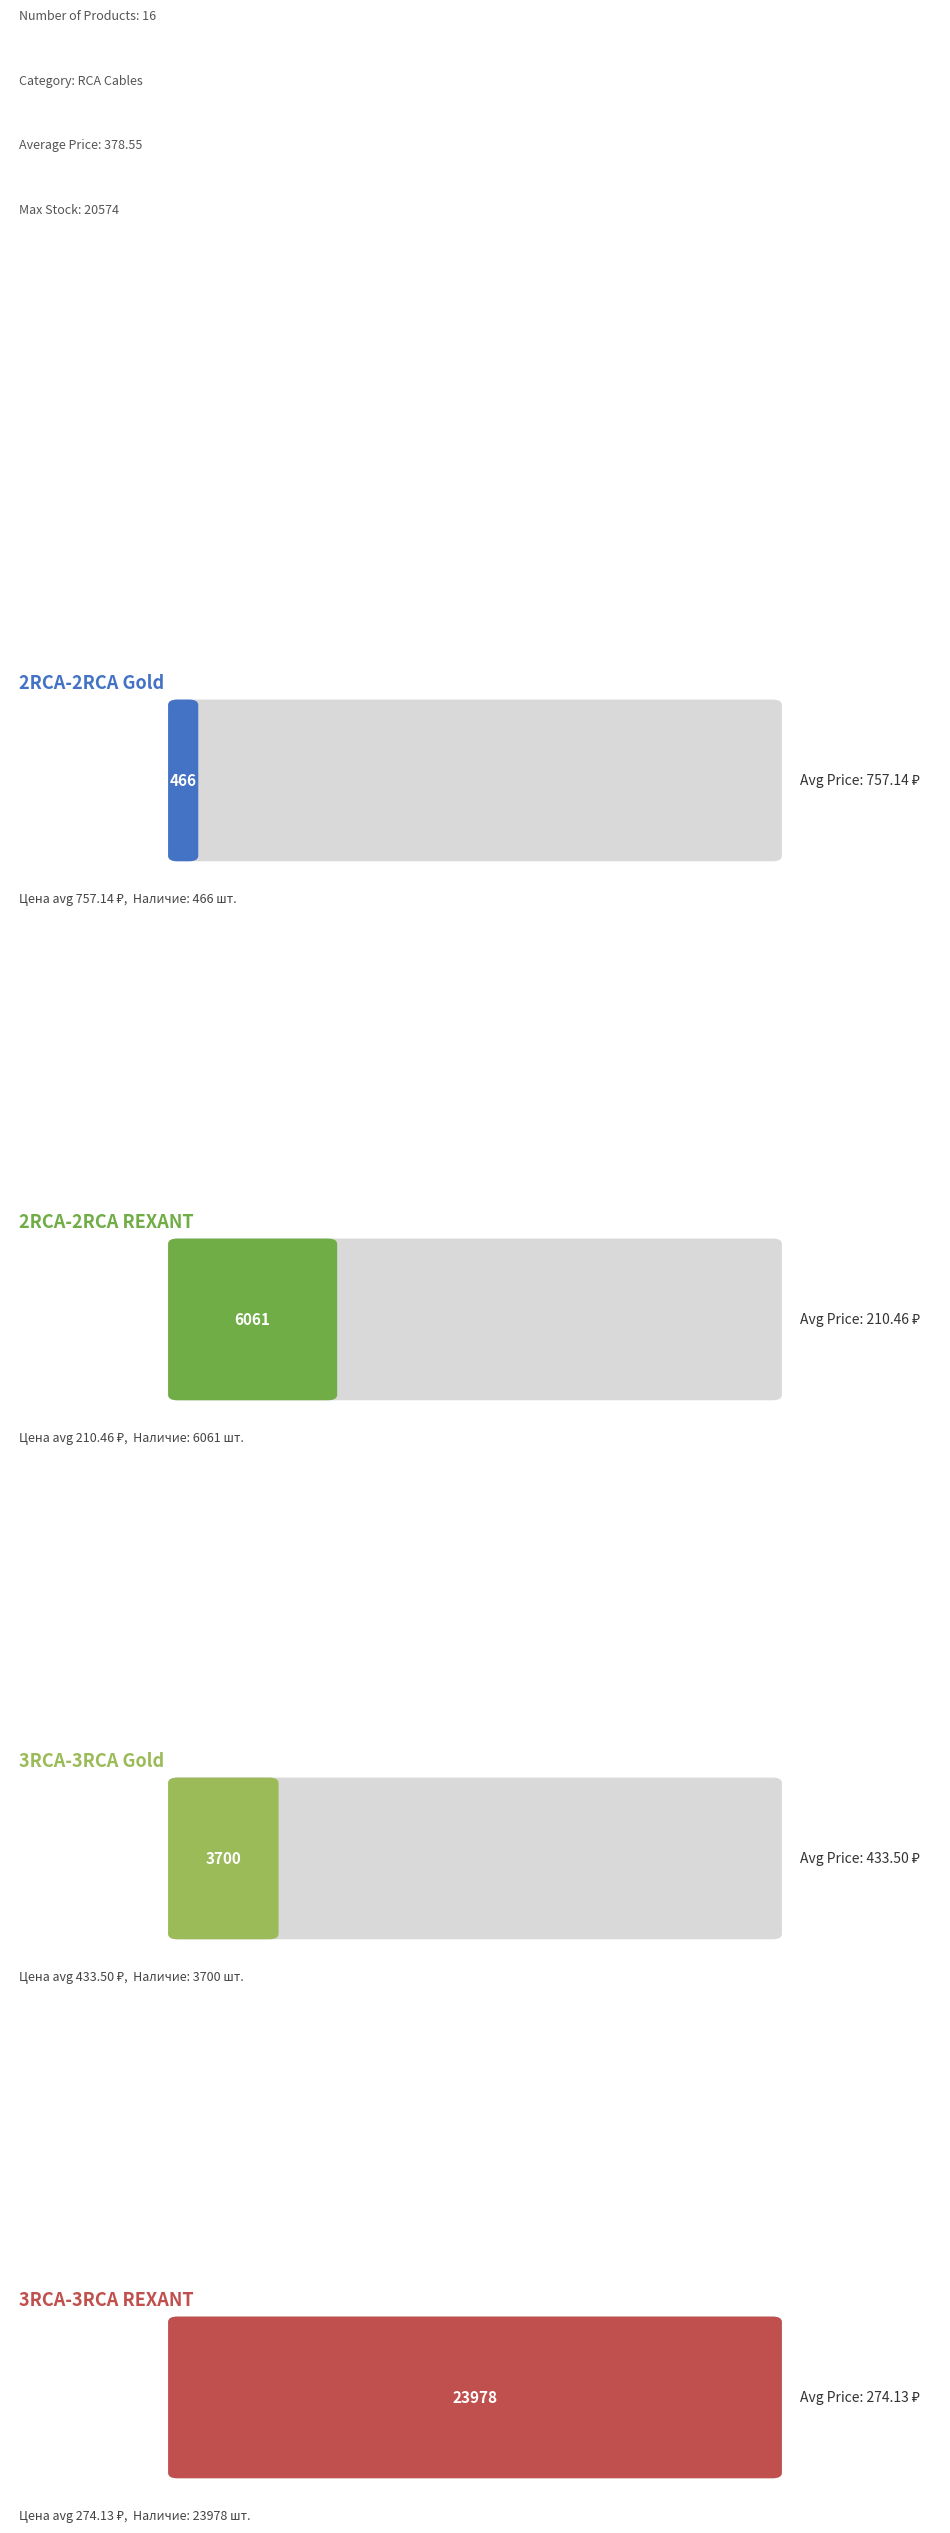

List the series in order of their peak value, highest first.

Наличие, Цена